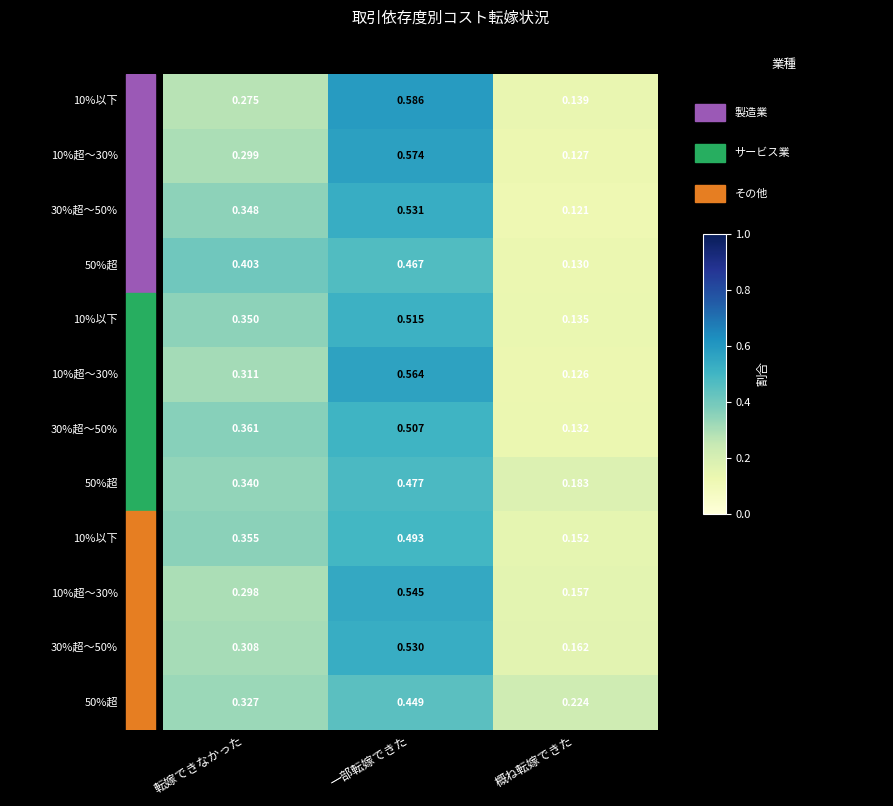

Count the number of categories in the chart.

3